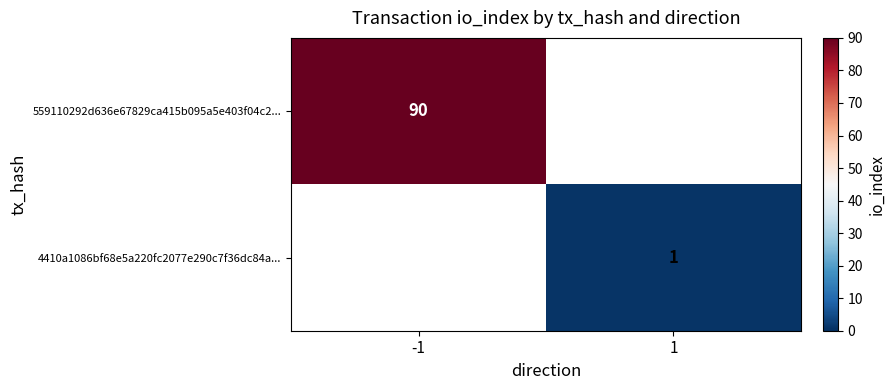

Is the value of 4410a1086bf68e5a220fc2077e290c7f36dc84a... at 1 greater than the value of 559110292d636e67829ca415b095a5e403f04c2... at -1?

No